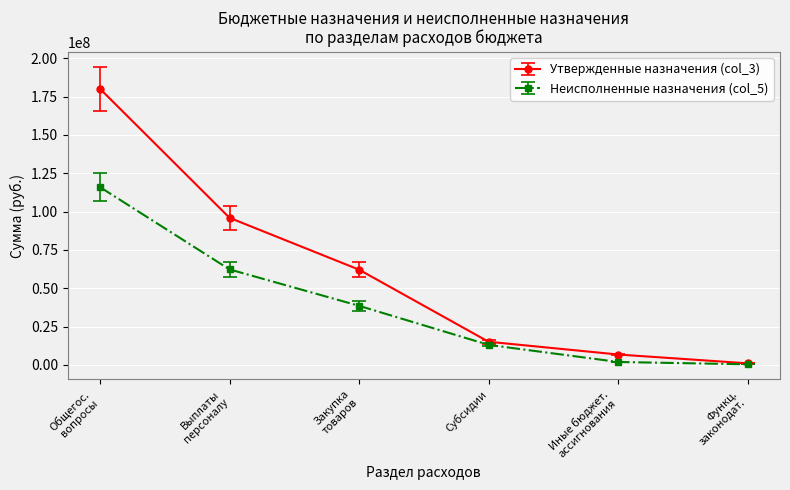

What is the total value across all series at Субсидии?

28238450.0